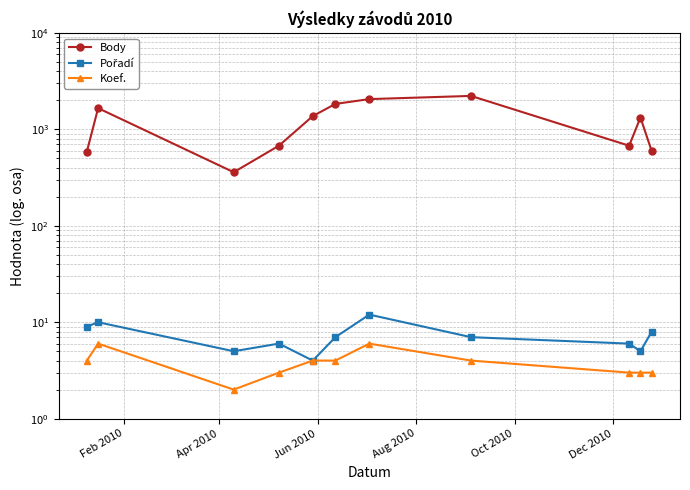

What is the minimum value for Koef.?

2